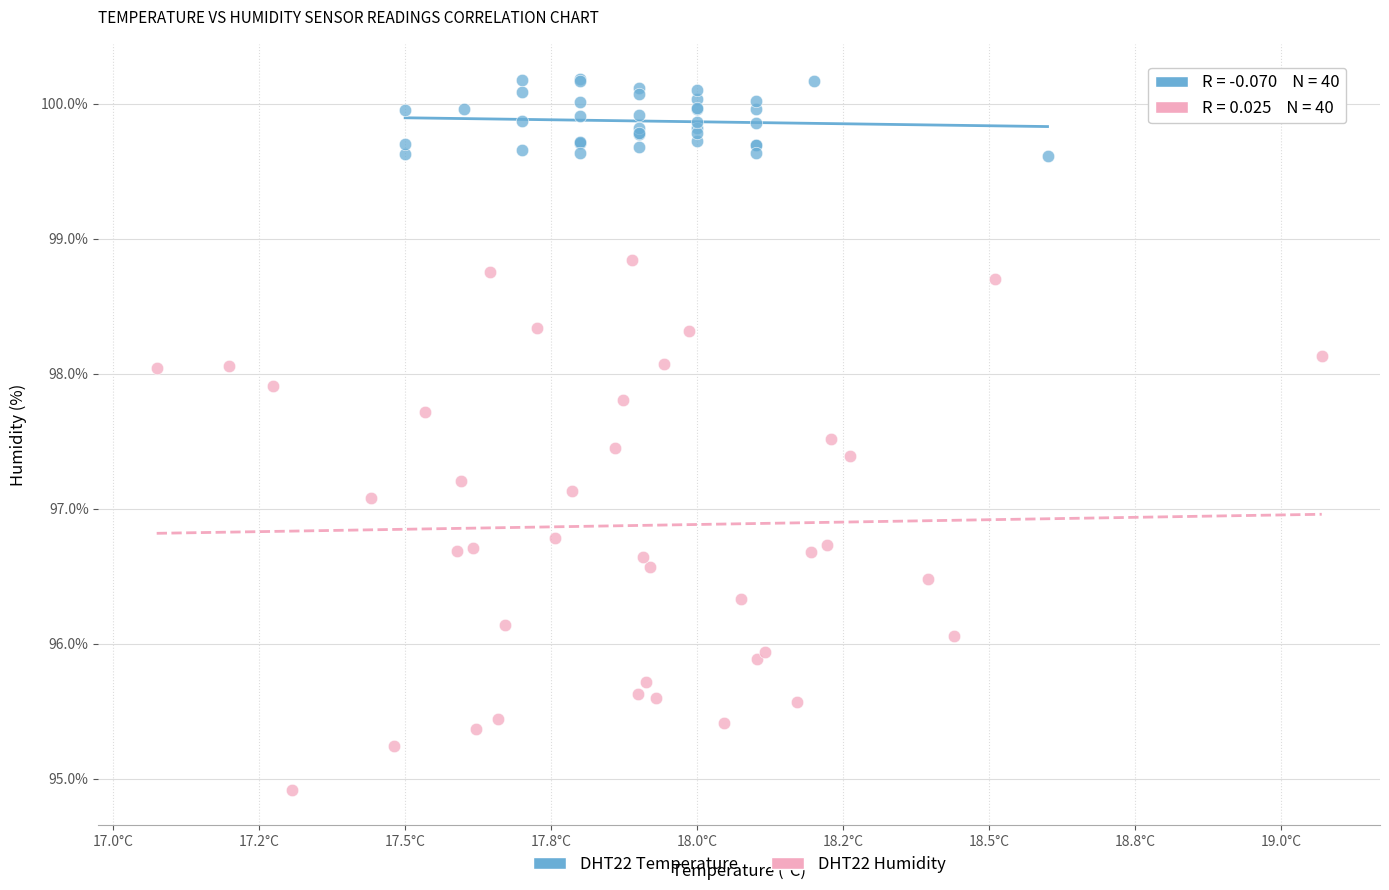

Which series reaches the maximum Y coordinate?

DHT22 Temperature